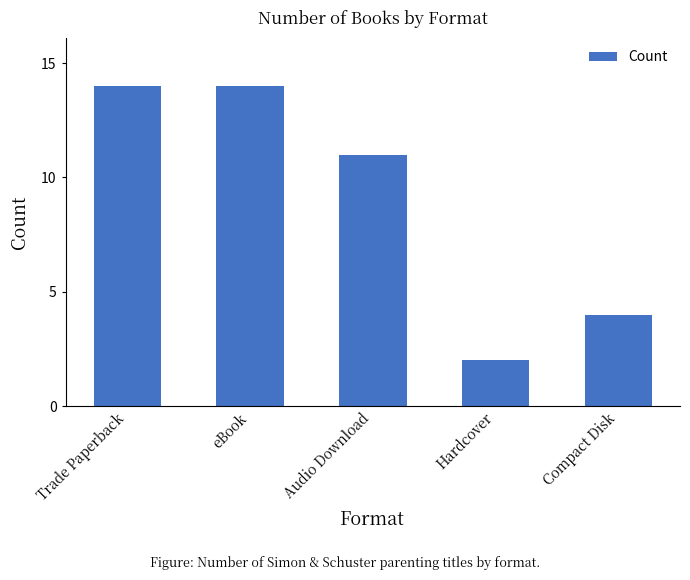

What is the difference between the second highest and minimum values?

12